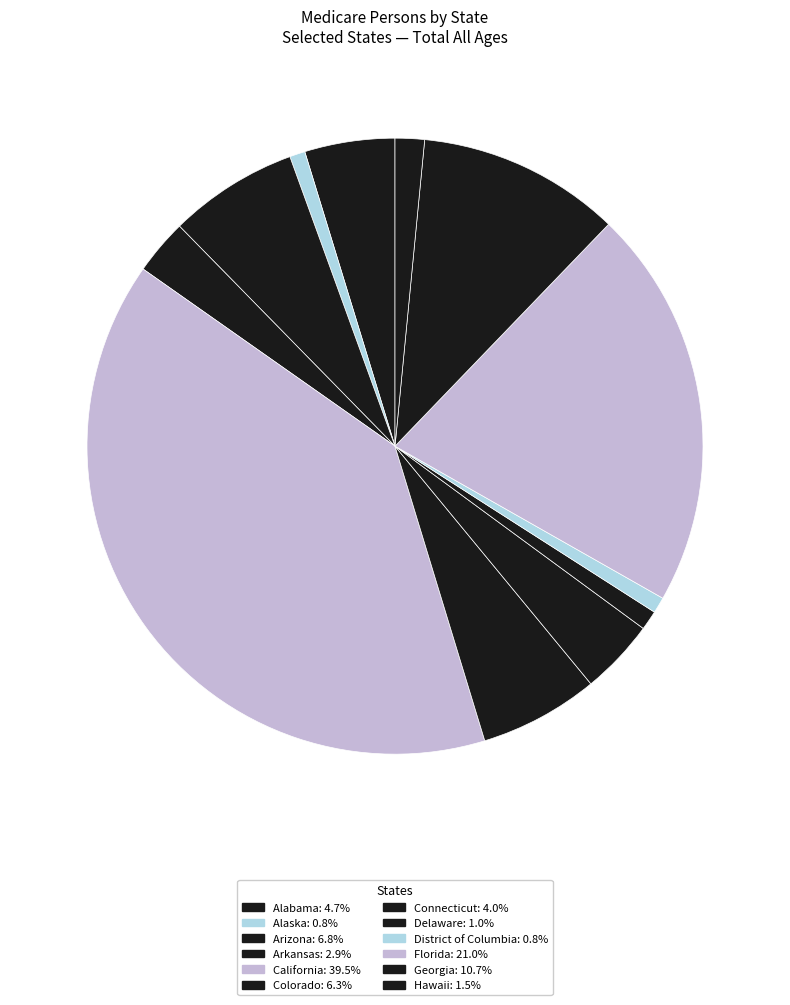

Which category has the smallest portion of the pie?

Alaska